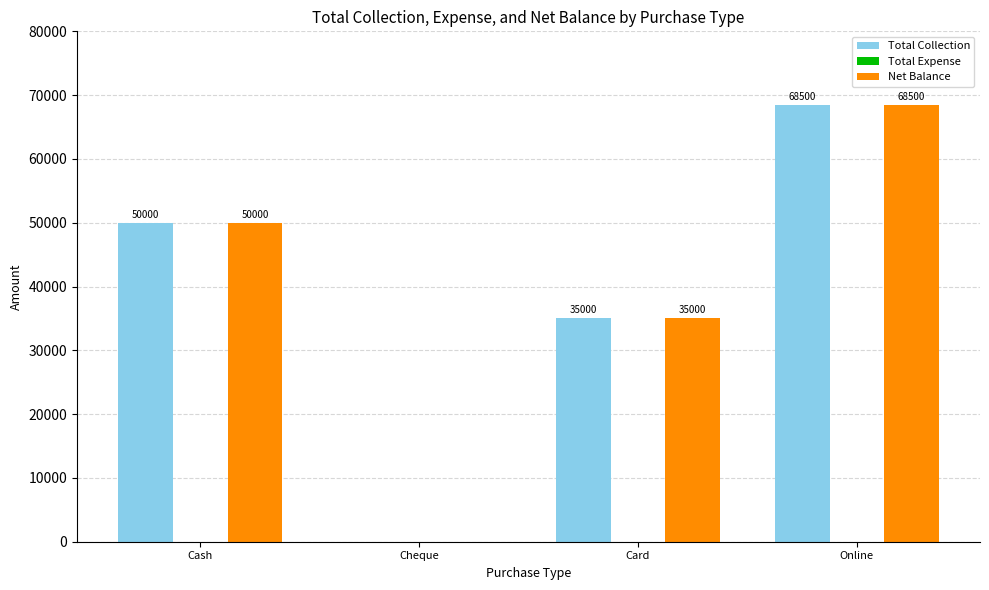

How many distinct data groups are displayed?

2